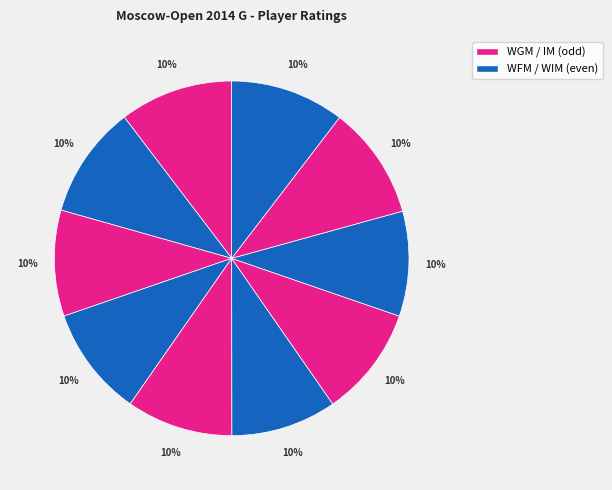

How many segments does this pie chart have?

10